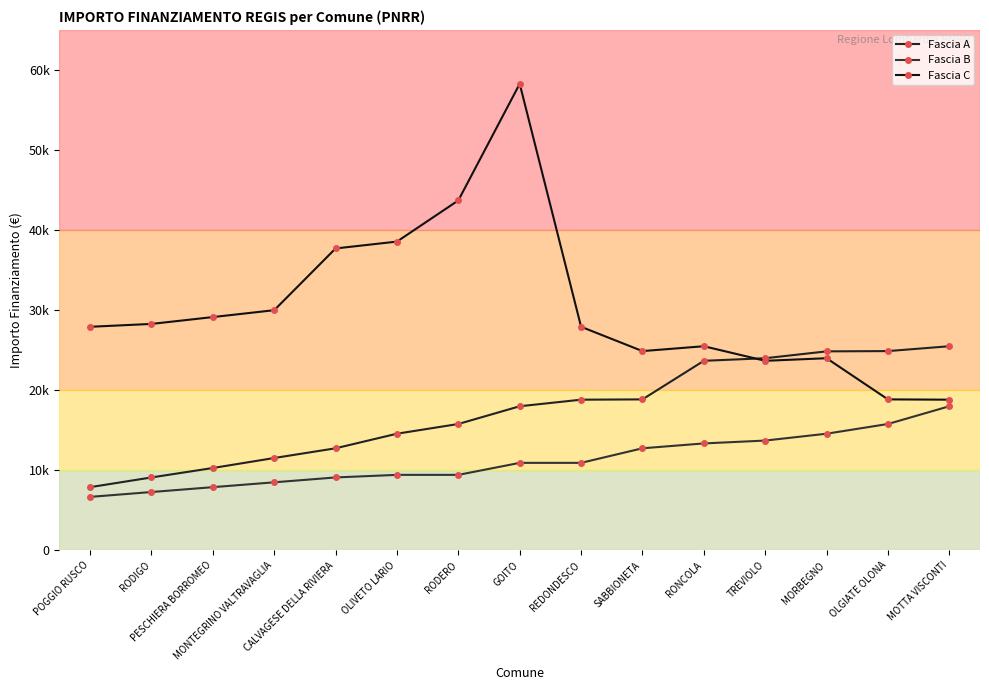

What is the approximate value of Fascia C at OLIVETO LARIO, to the nearest 50?

38550